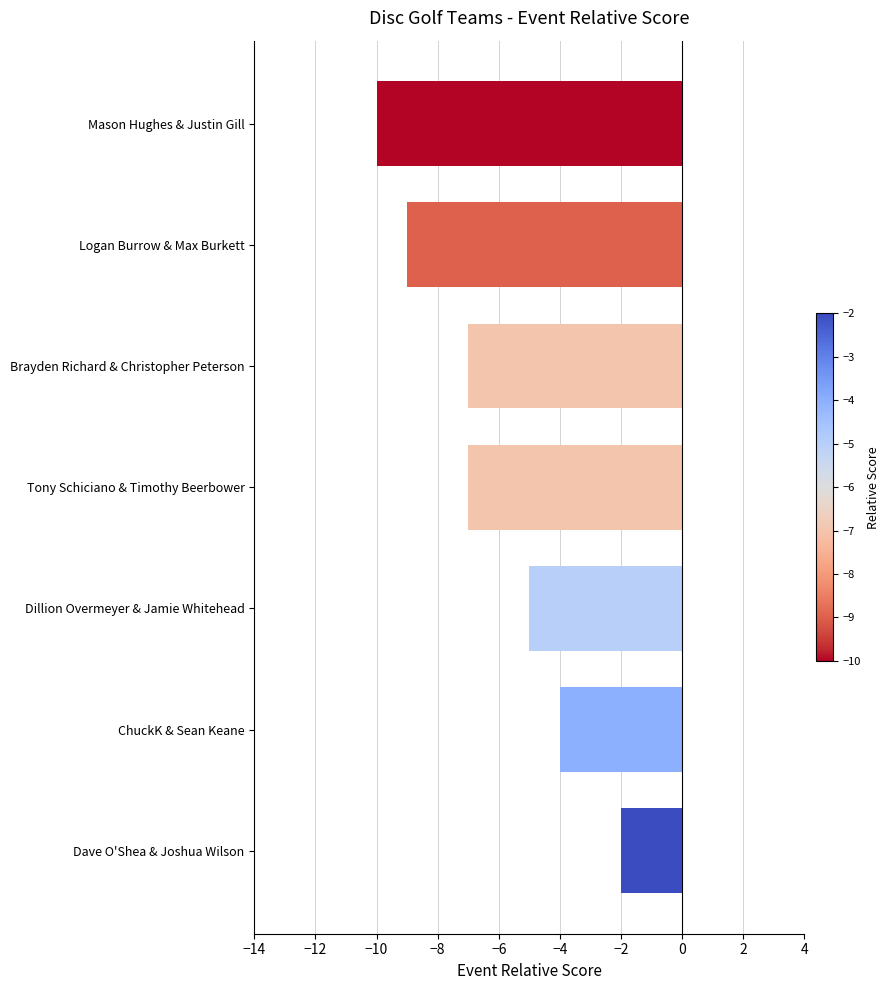

What is the difference between the values at ChuckK & Sean Keane and Mason Hughes & Justin Gill?

6